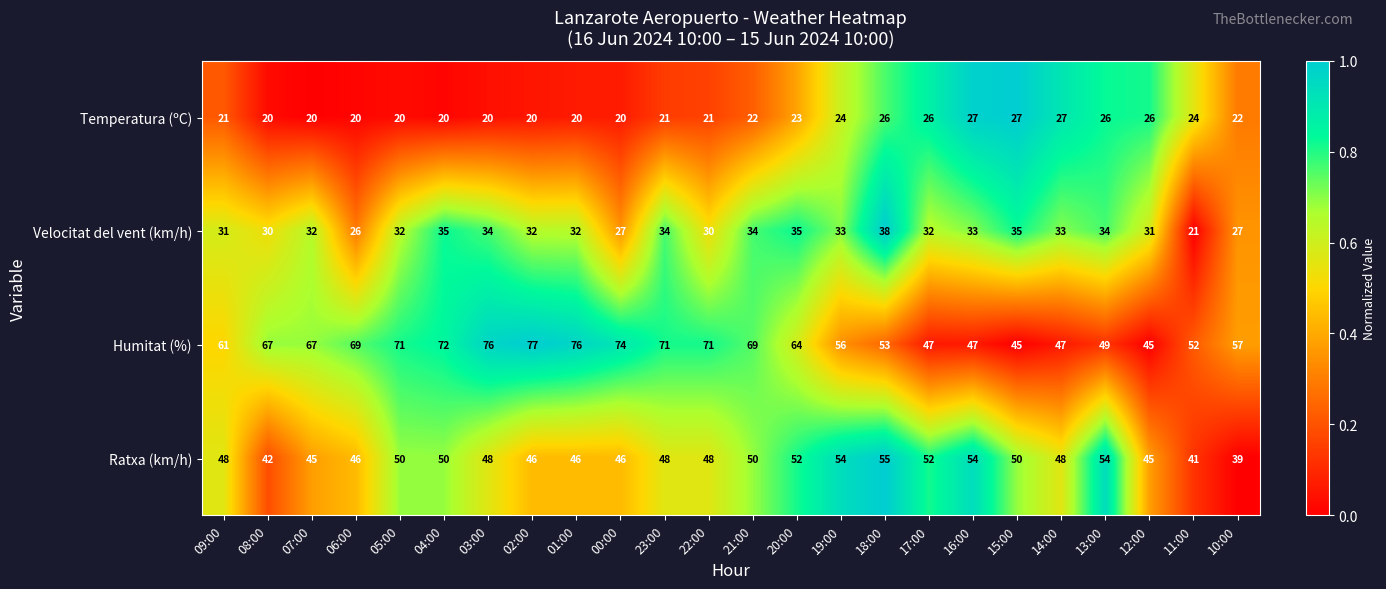

What is the difference between the highest and lowest values at 01:00?

56